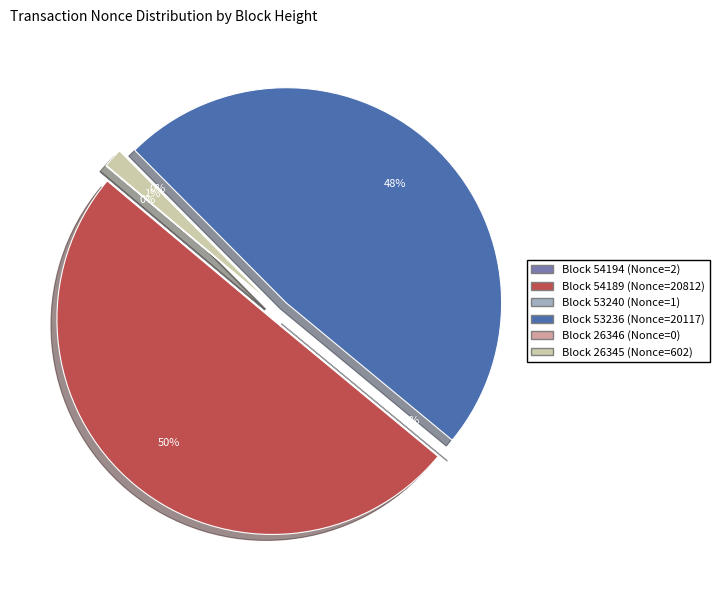

What is the smallest slice in the pie chart?

26346